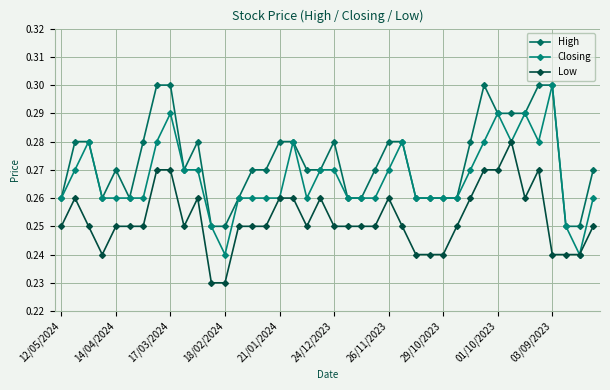

Is this an area chart (filled region under the line)?

No